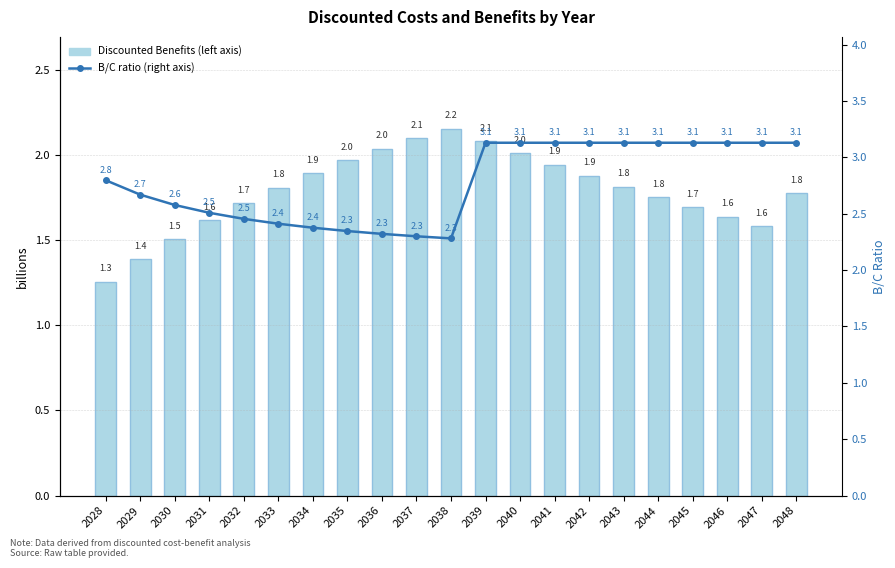

Does the chart contain stacked bars?

No